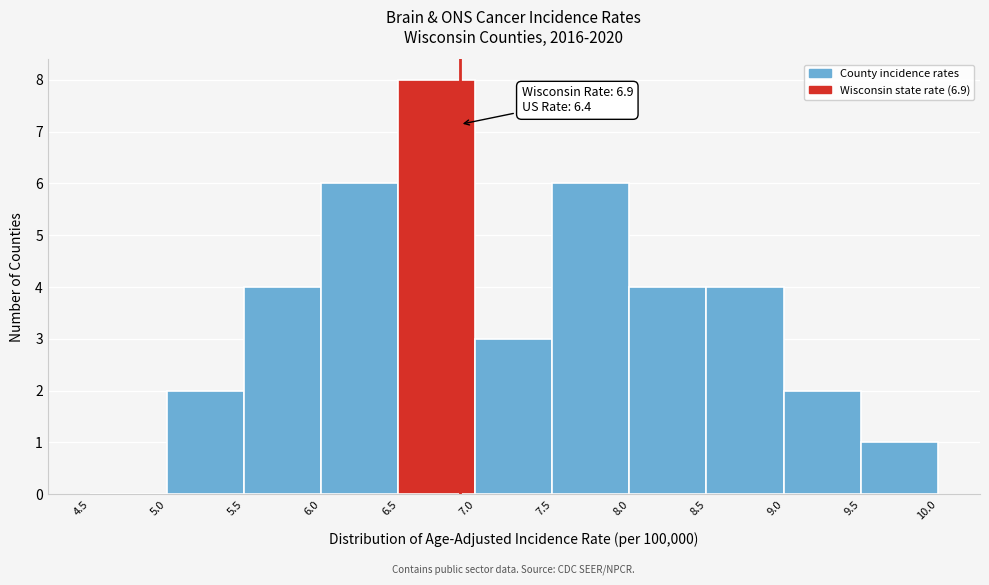

Over which range of the x-axis is the bar tallest?

6.5 to 7.0